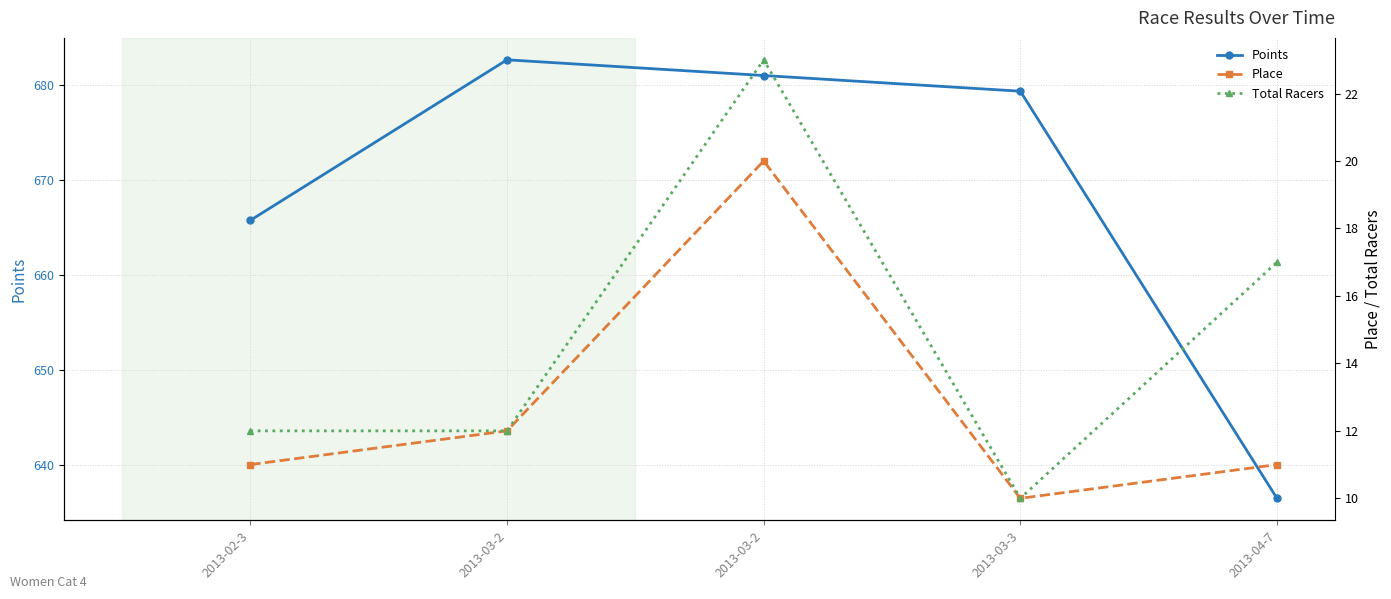

Reading left to right, list all the values displayed in this chart.

Points: 665.7	682.7	681.0	679.3	636.5
Place: 11.0	12.0	20.0	10.0	11.0
Total Racers: 12.0	12.0	23.0	10.0	17.0